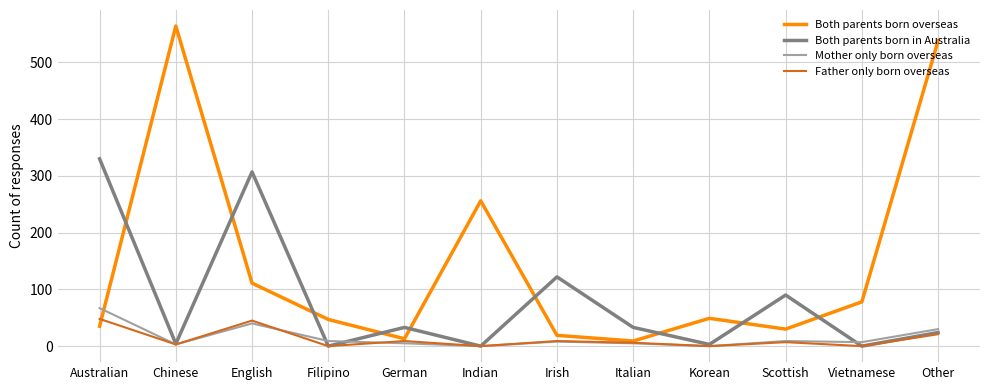

True or false: Both parents born in Australia has a value of 3 at Korean.

True